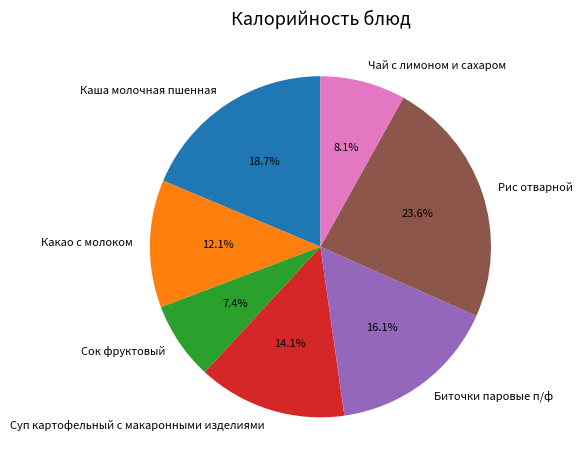

What is the ratio of the value at Сок фруктовый to the value at Каша молочная пшенная?

0.4